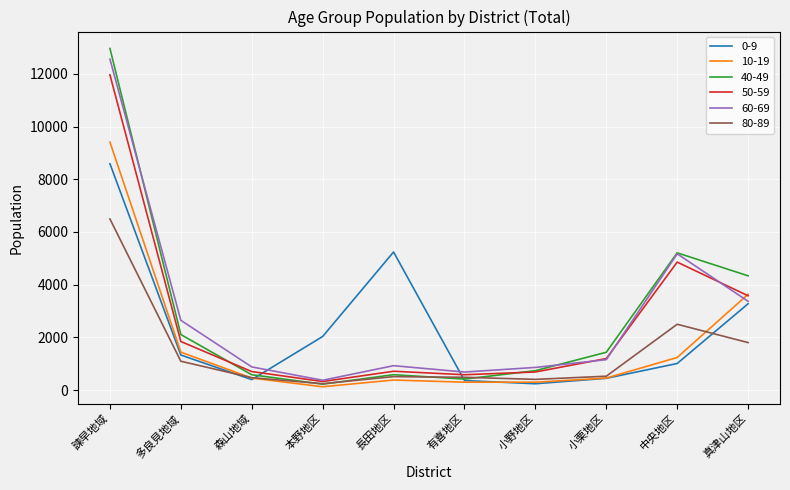

What position from the right is 本野地区?

7